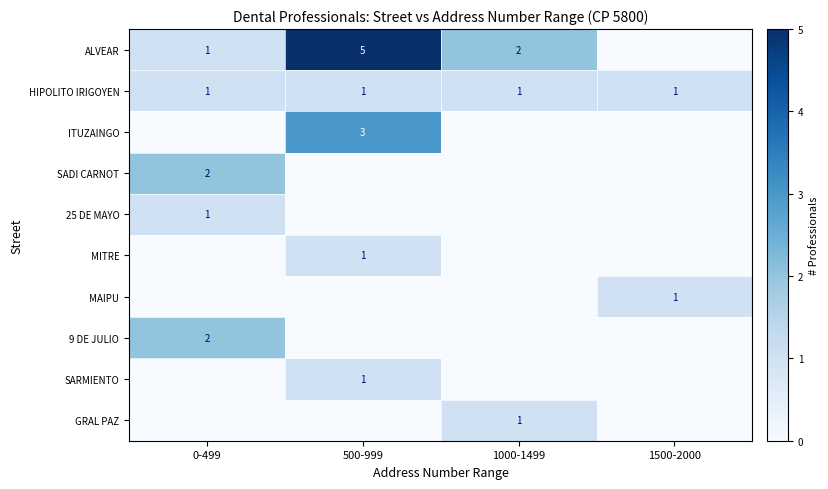

Is the value of SARMIENTO at 500-999 greater than the value of 9 DE JULIO at 500-999?

Yes